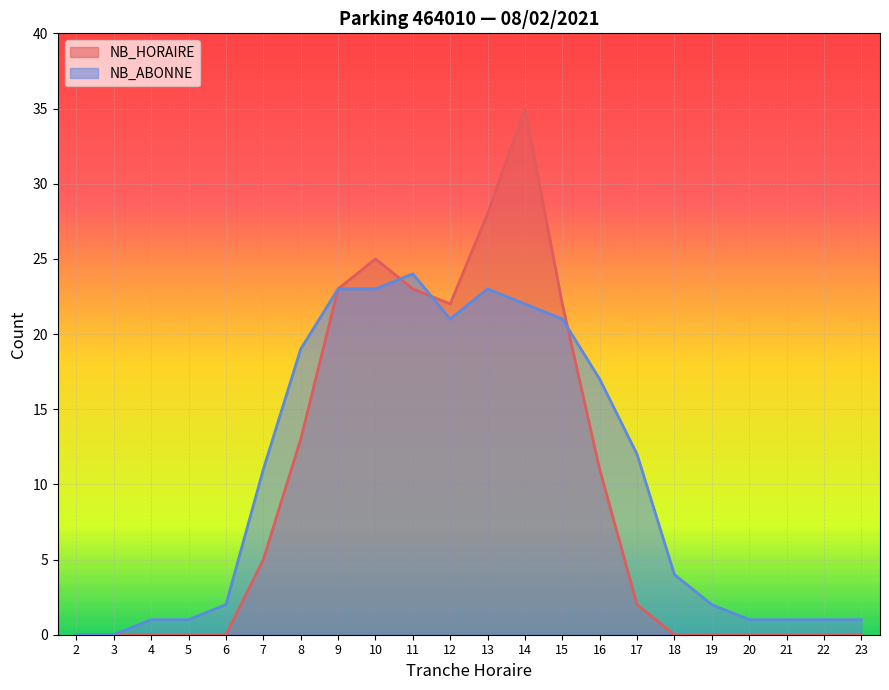

What are all the series names shown in the legend?

NB_HORAIRE, NB_ABONNE